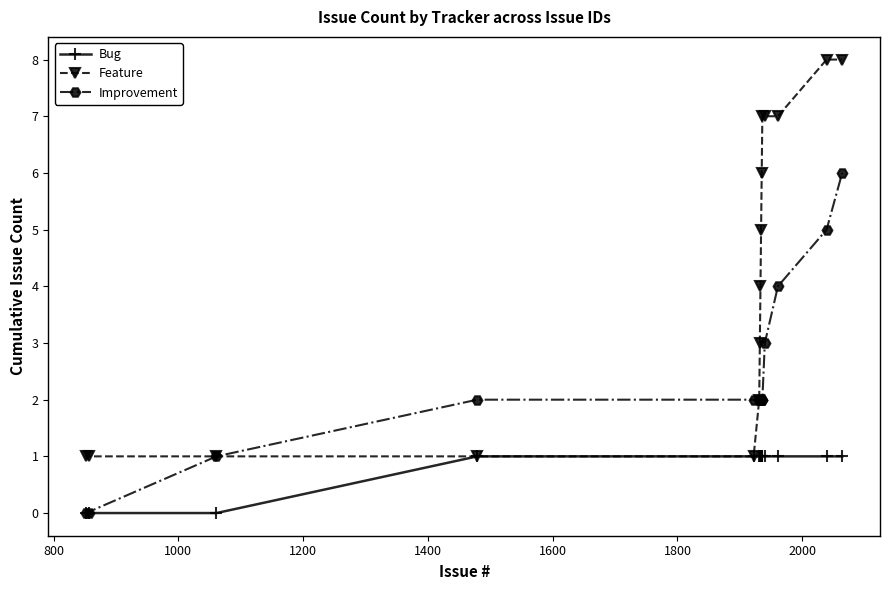

How many positive values does the Improvement series have?

13